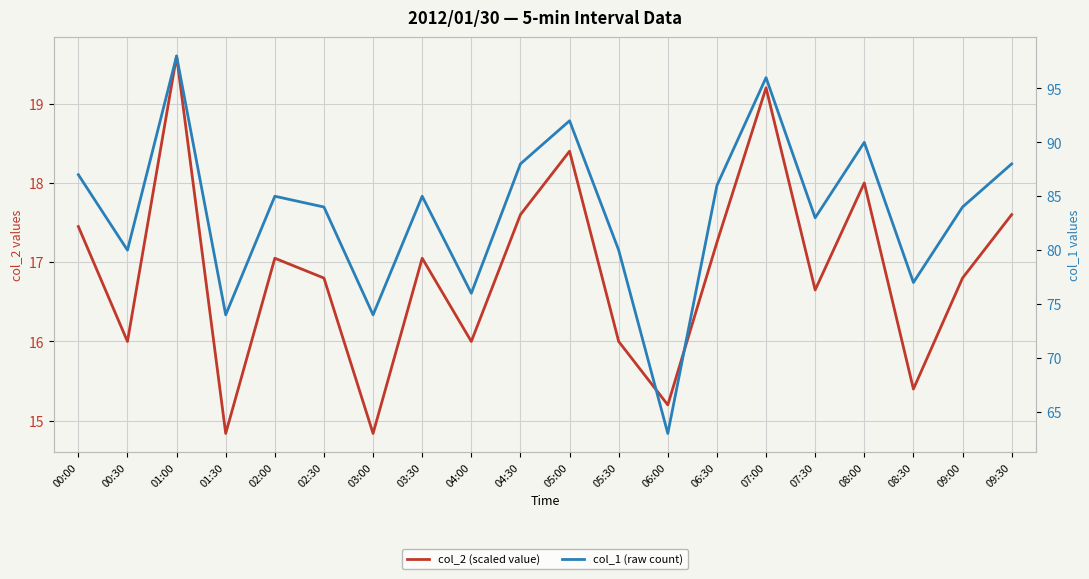

Is the value of col_1 (raw count) at 04:30 greater than the value of col_2 (scaled value) at 02:00?

Yes